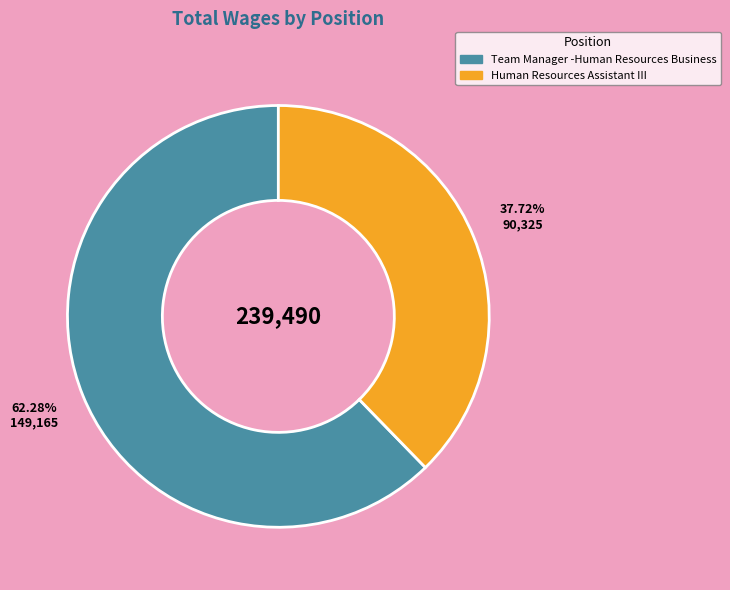

What is the total percentage of Team Manager -Human Resources Business and Human Resources Assistant III?

100.0%